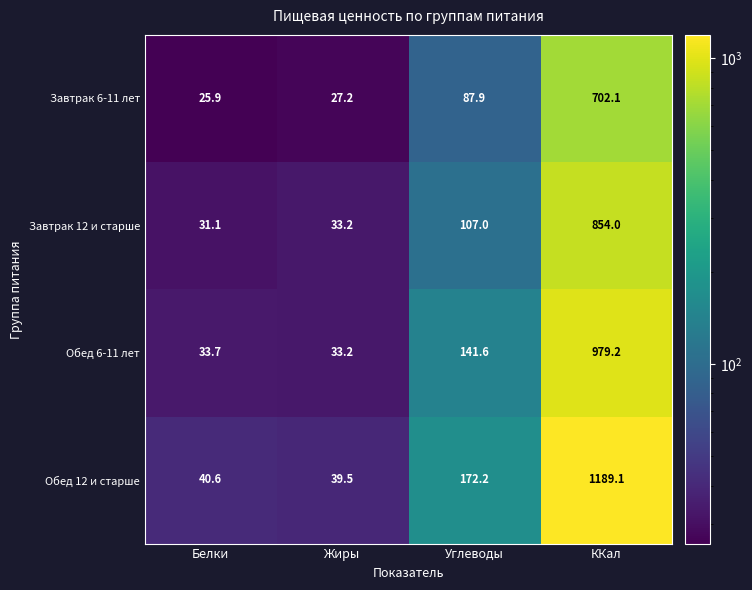

List the series in order of their peak value, highest first.

Обед 12 и старше, Обед 6-11 лет, Завтрак 12 и старше, Завтрак 6-11 лет